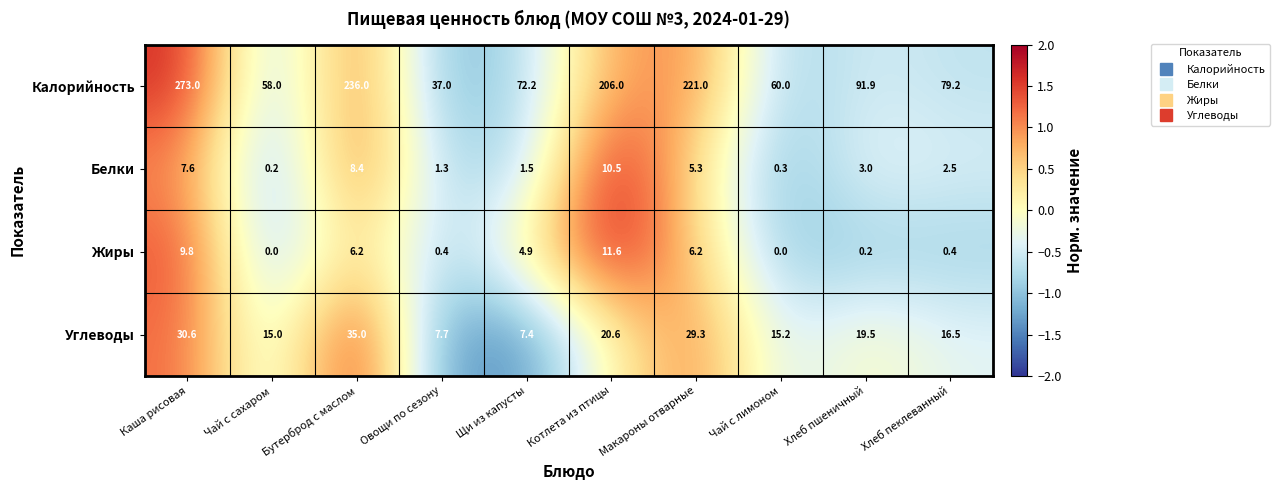

What is the total value across all series at Овощи по сезону?

46.4